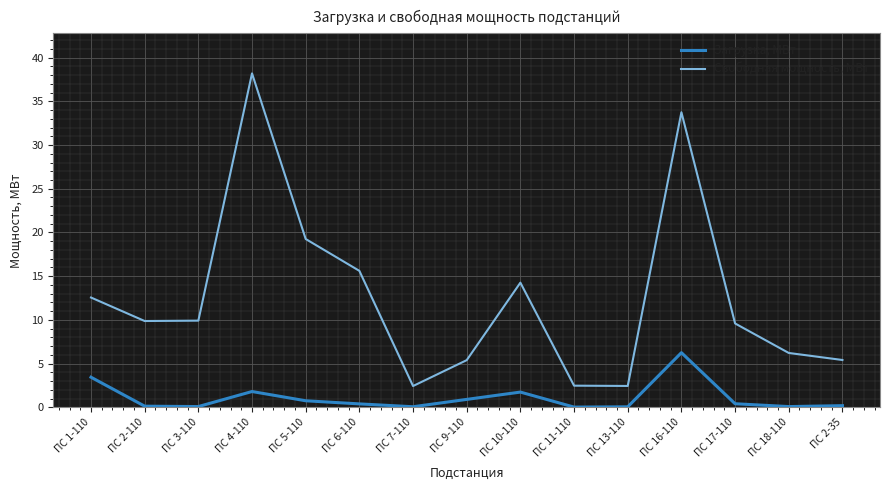

True or false: Свободная мощность, МВт has a value of 6.2 at ПС 18-110.

True